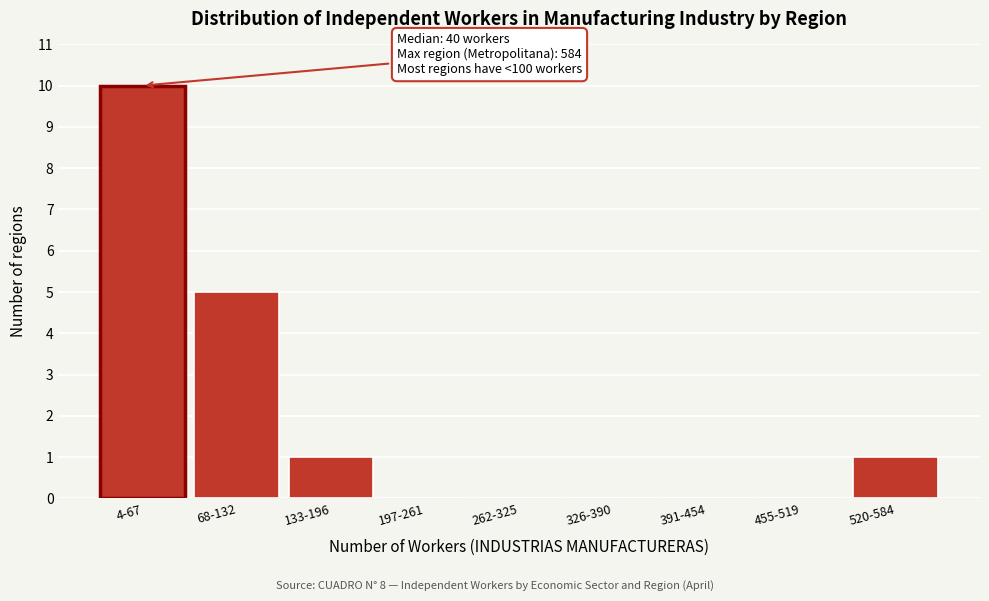

Reading left to right, what are all the values shown in this chart?

4-67=10	68-132=5	133-196=1	197-261=0	262-325=0	326-390=0	391-454=0	455-519=0	520-584=1